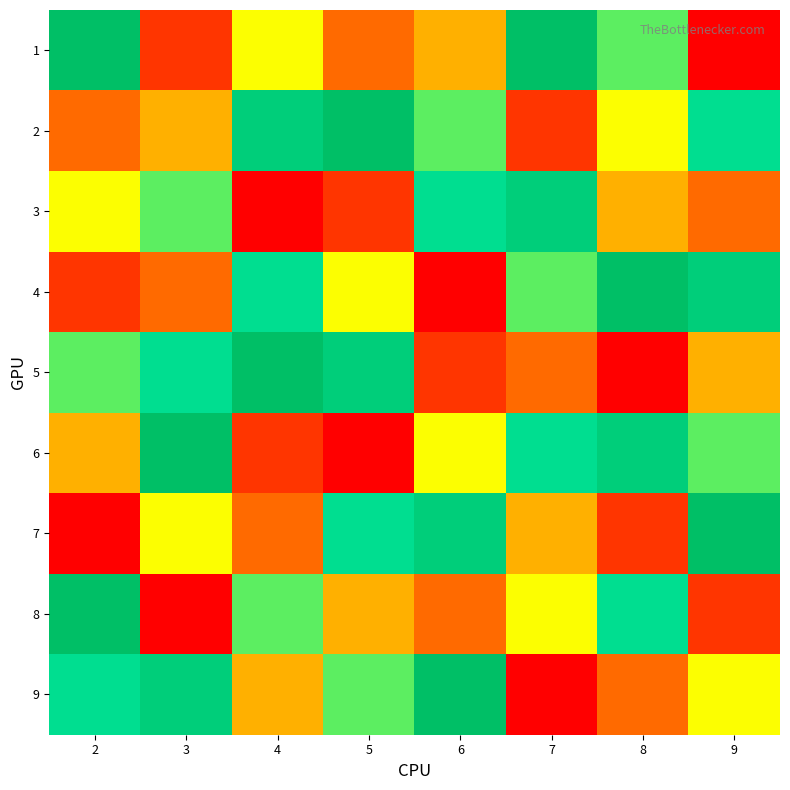

At which category does the chart reach its peak across all series?

2